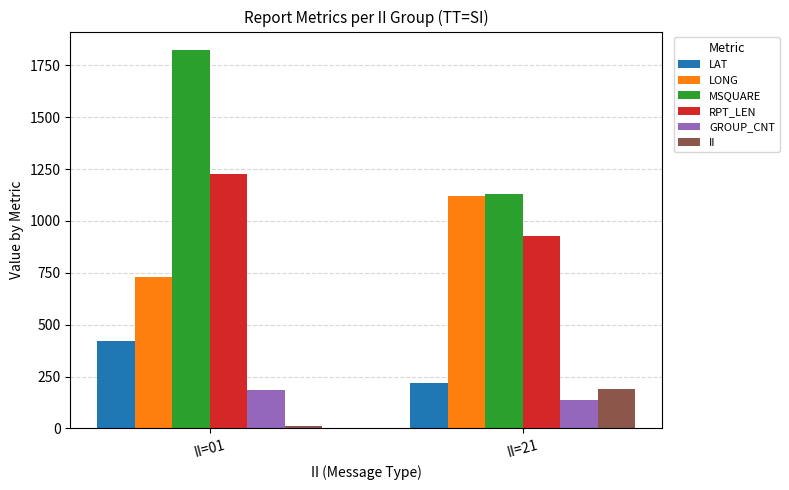

What is the sum of all LONG values?

1850.3